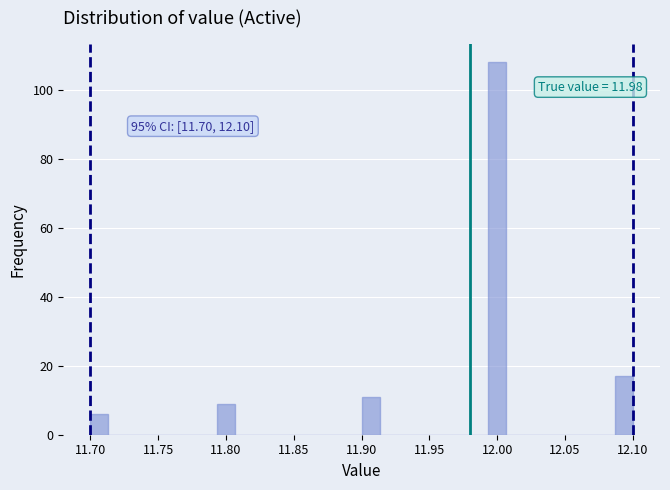

Read against the x-axis, roughly where is the centre of the tallest bar?

12.000